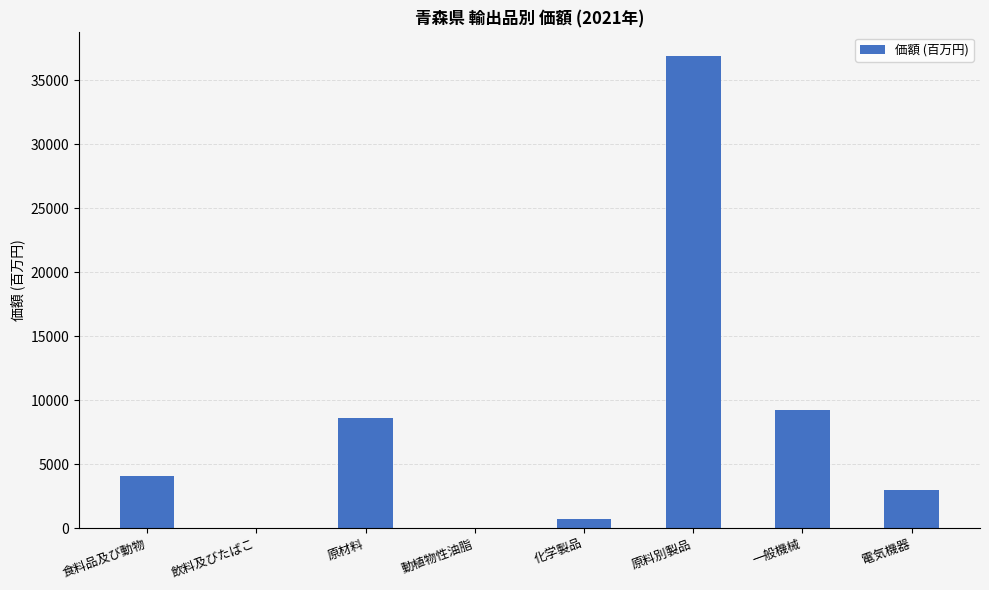

What is the ratio of the value at 電気機器 to the value at 動植物性油脂?

63.4